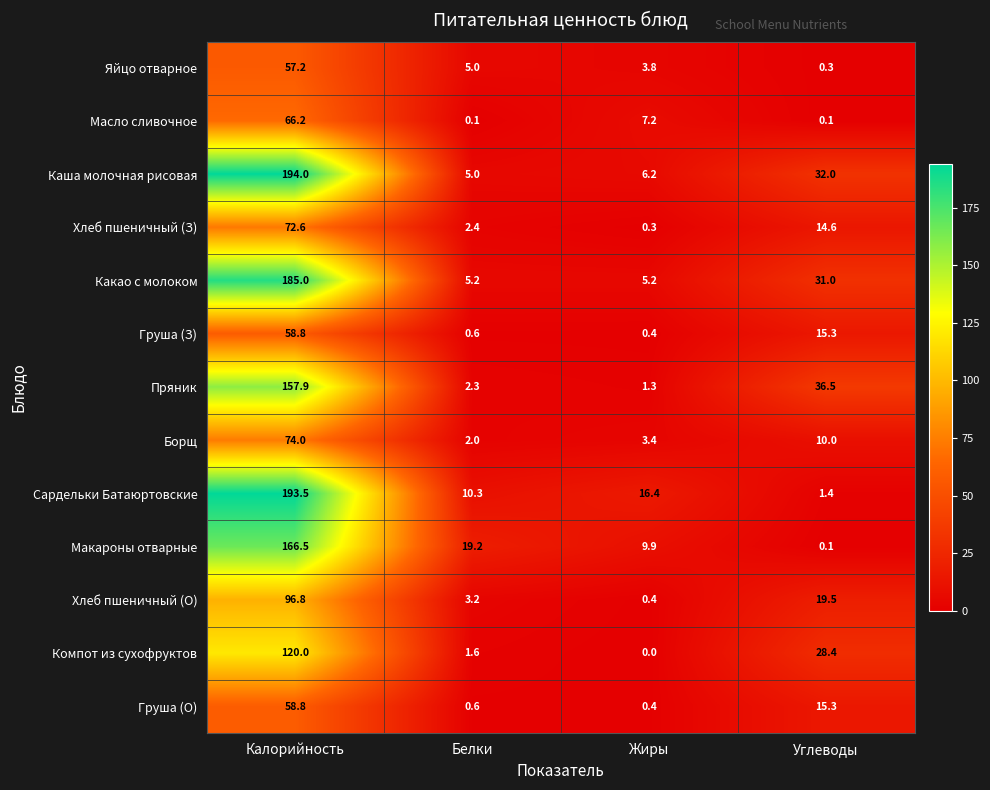

What is the maximum value shown in the chart?

194.0